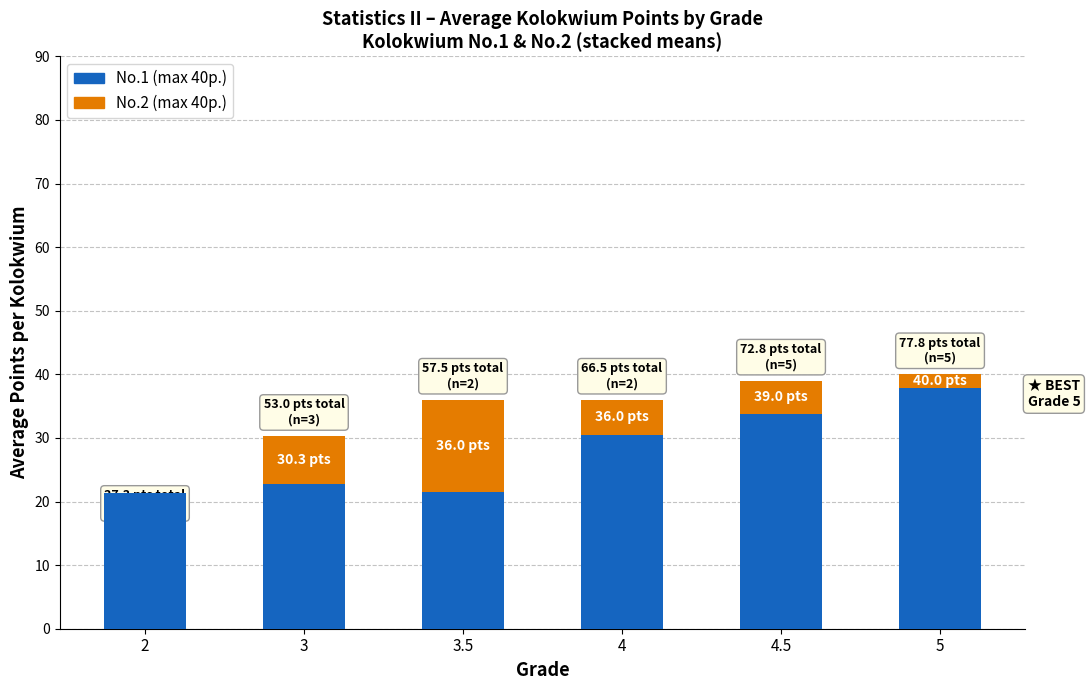

Is the value of No.2 (max 40p.) at 3 greater than the value of No.1 (max 40p.) at 5?

No